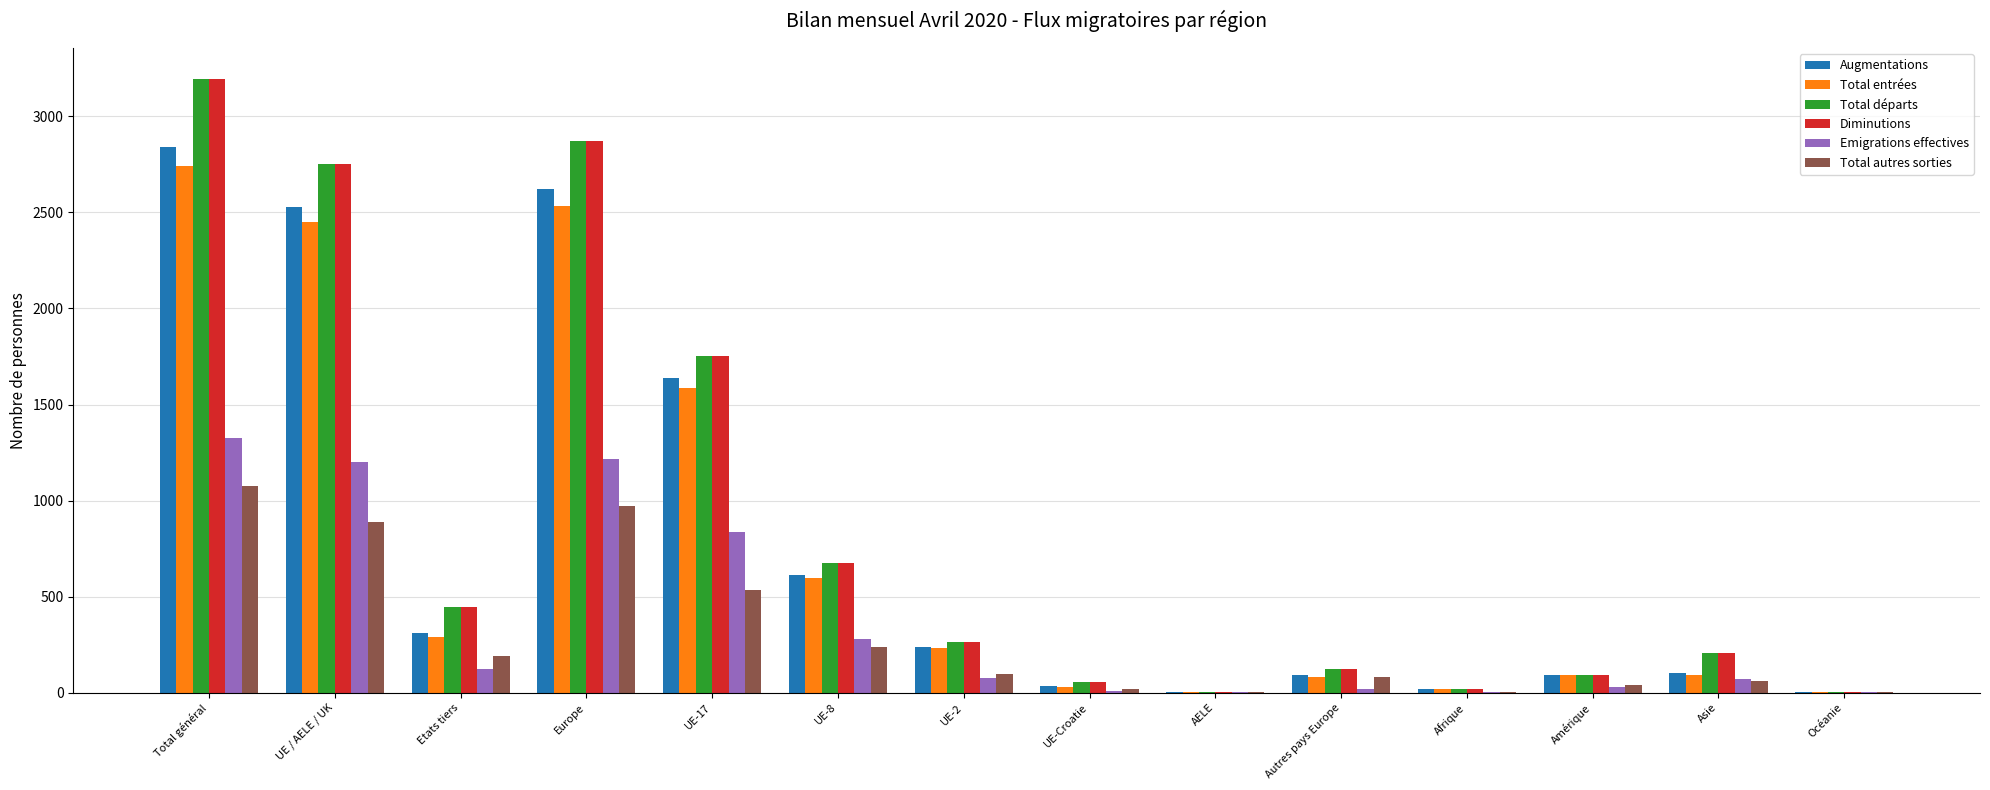

What is the sum of the Total autres sorties values at Europe and UE-17?

1507